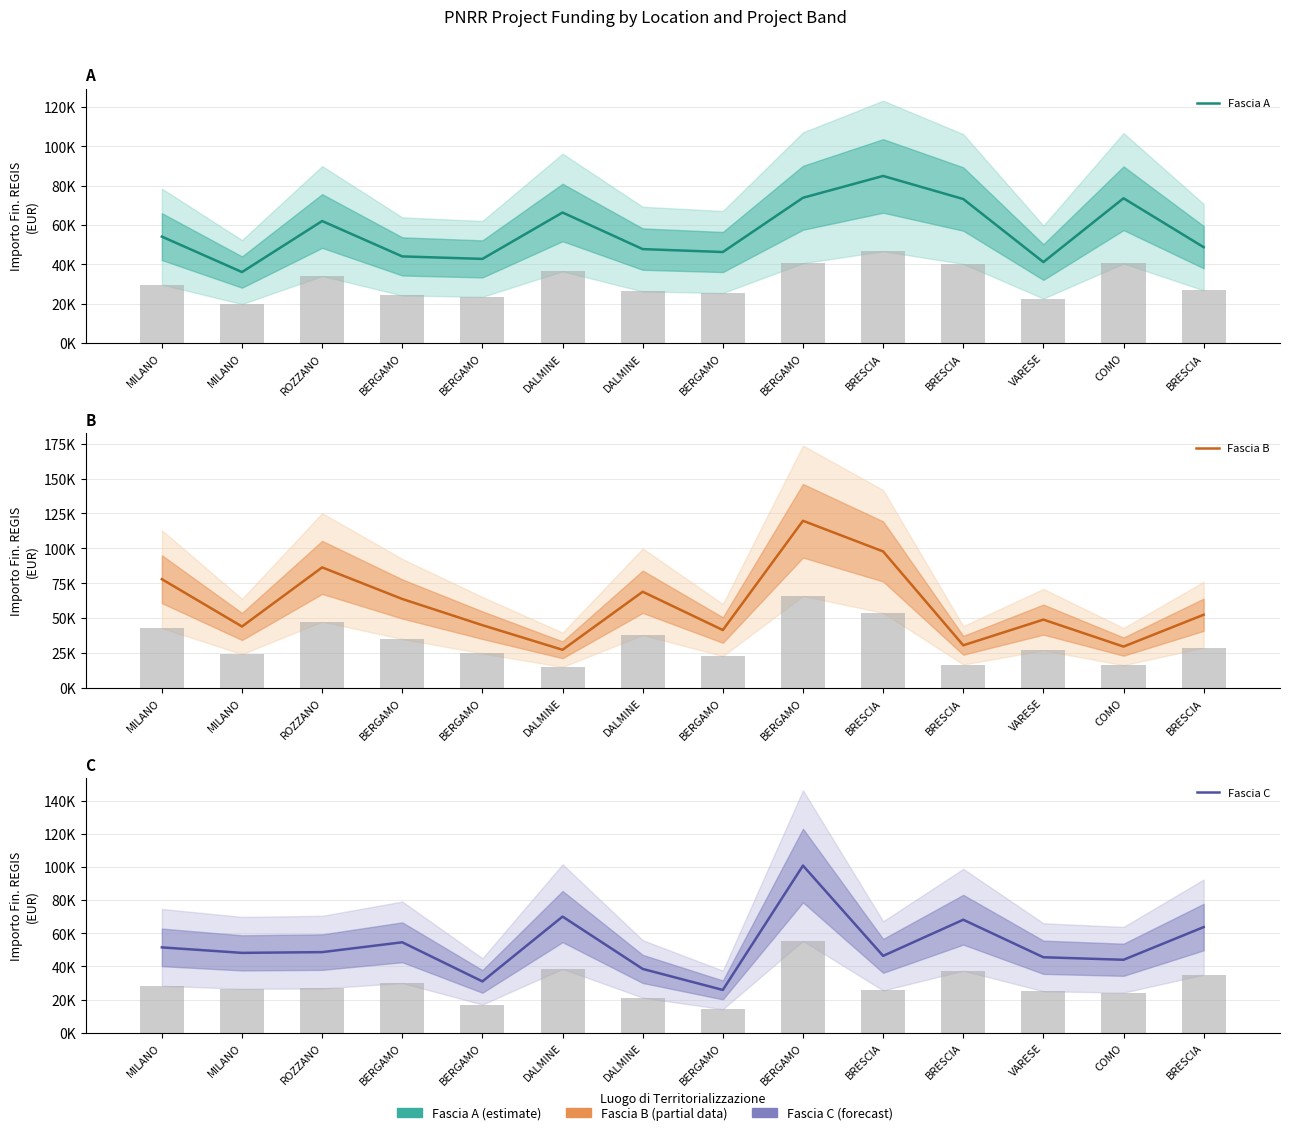

At which label does Fascia A first exceed 54144?

MILANO